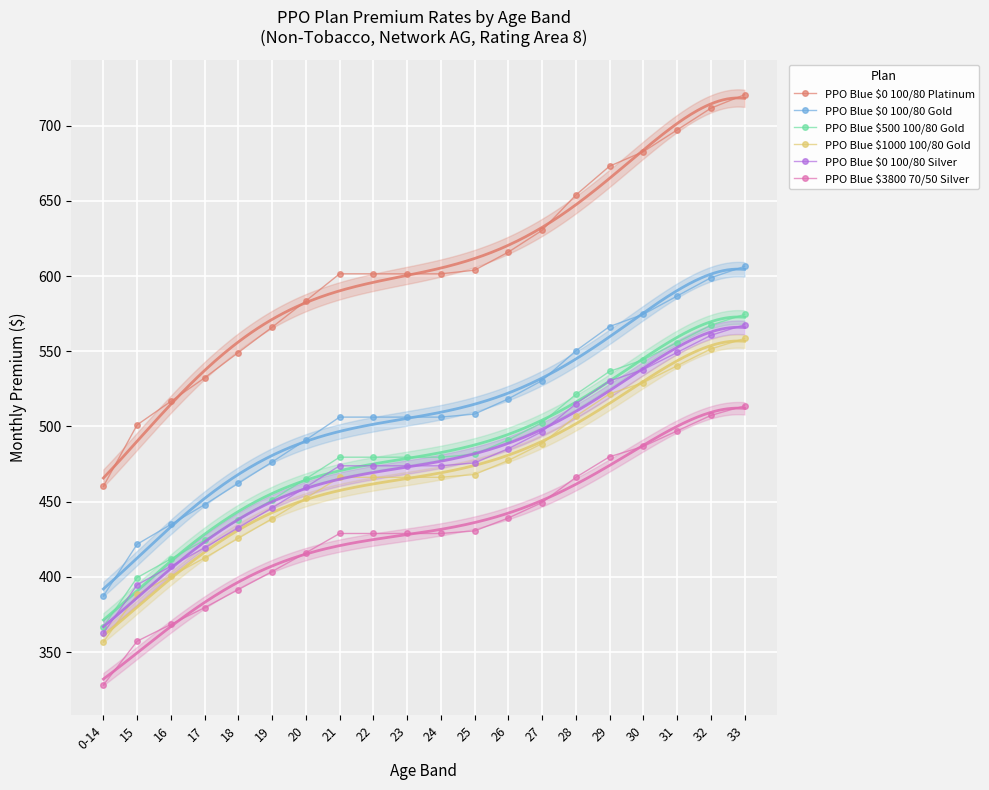

Rank the series by their maximum value, from highest to lowest.

PPO Blue $0 100/80 Platinum, PPO Blue $0 100/80 Gold, PPO Blue $500 100/80 Gold, PPO Blue $0 100/80 Silver, PPO Blue $1000 100/80 Gold, PPO Blue $3800 70/50 Silver